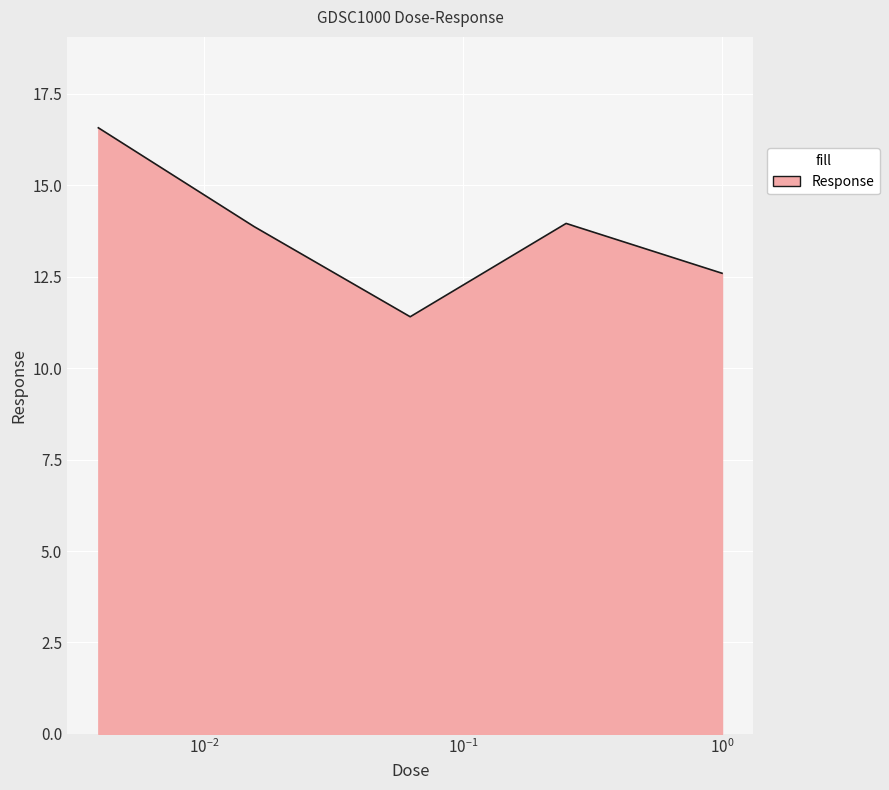

Count the number of data series in this chart.

1